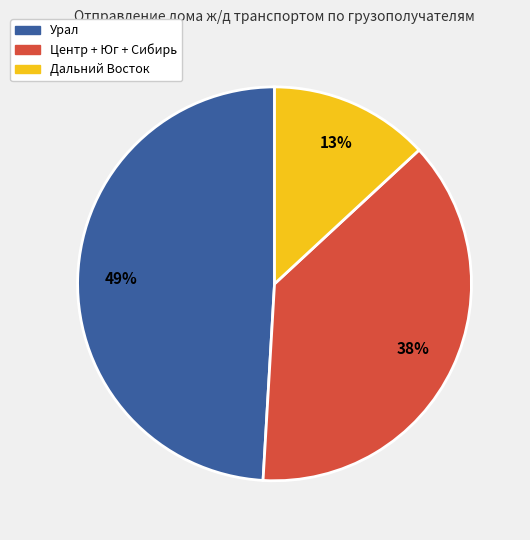

True or false: Центр + Юг + Сибирь accounts for 45% of the total.

False